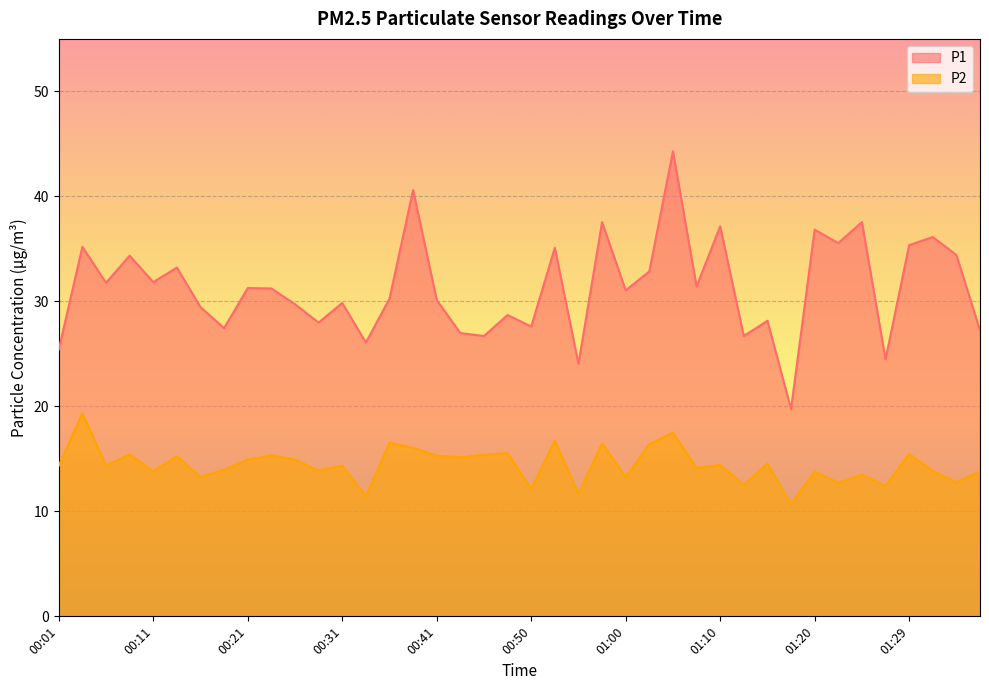

Which series has the largest total across all categories?

P1